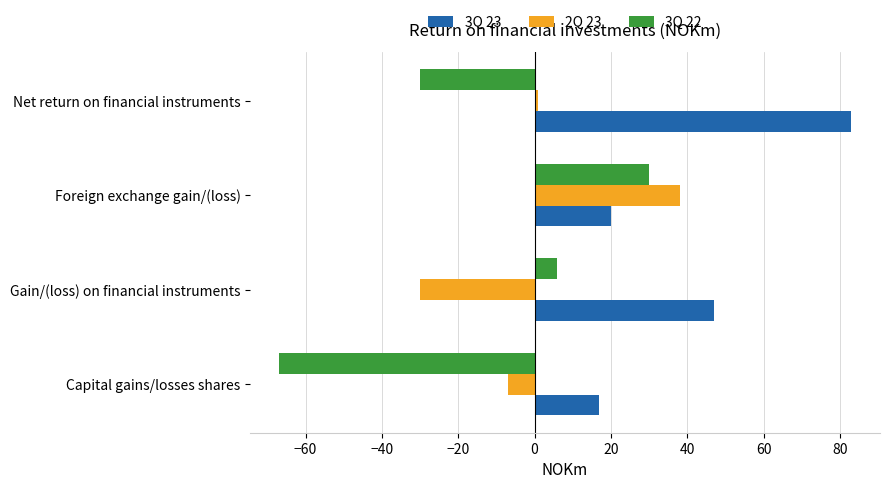

The value of 2Q 23 at Foreign exchange gain/(loss) is 38. True or false?

True